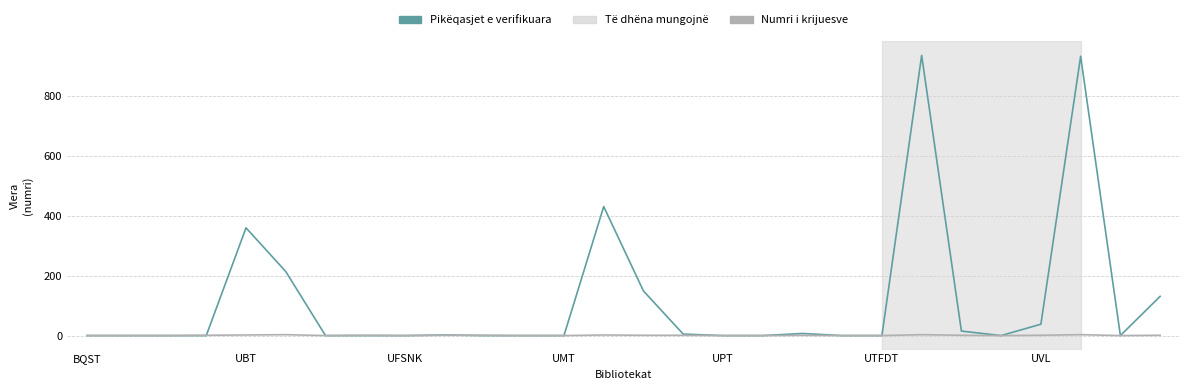

List the series in order of their overall mean, lowest first.

Numri i krijuesve, Pikëqasjet e verifikuara